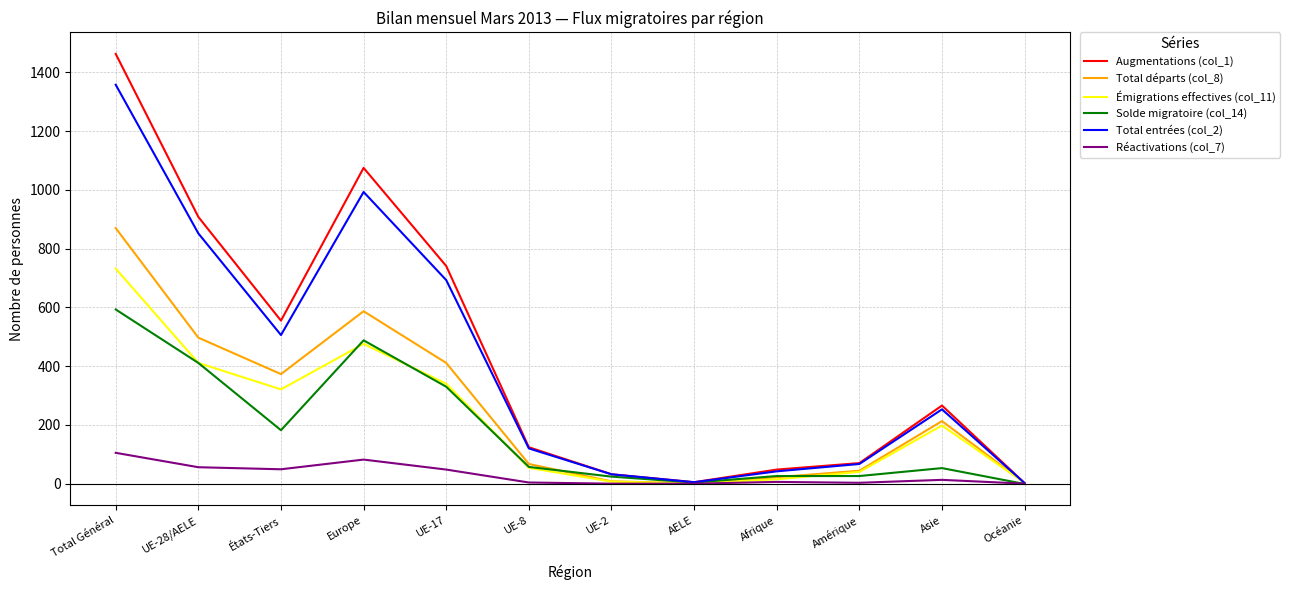

The value of Solde migratoire (col_14) at Asie is 53. True or false?

True